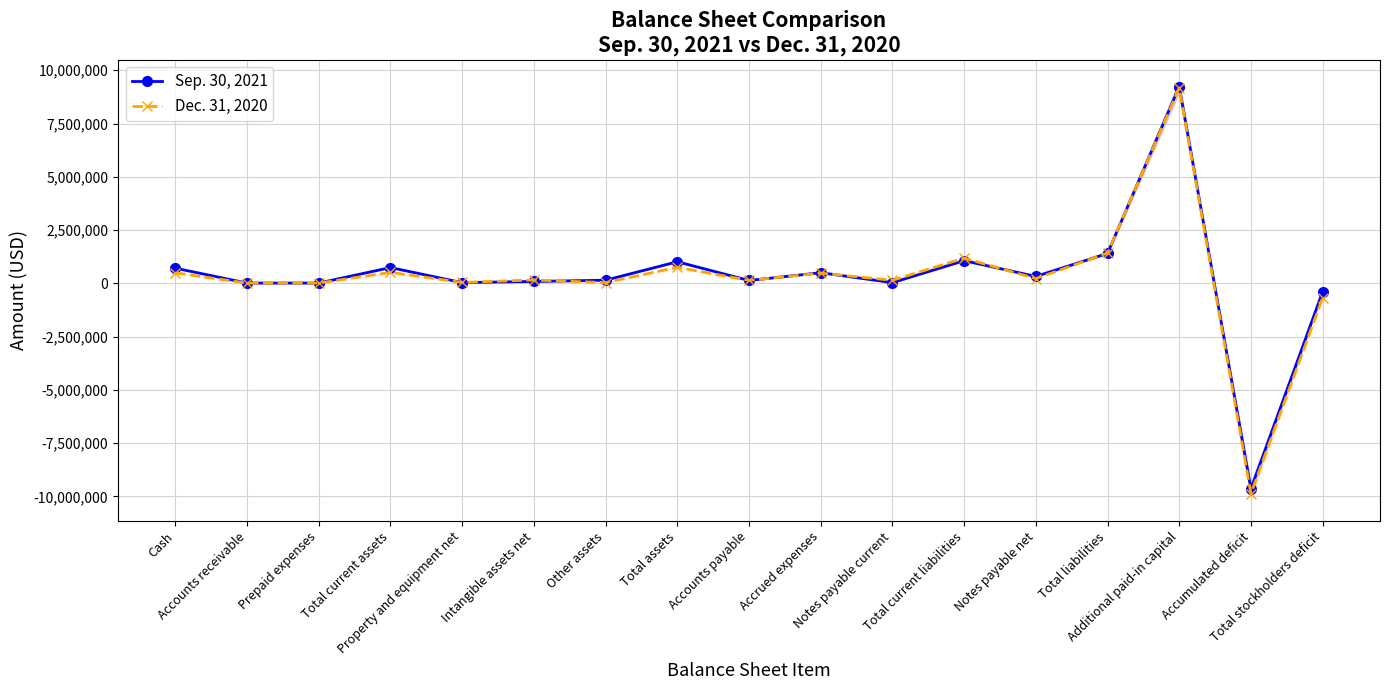

At which category is the sum across all series the highest?

Additional paid-in capital